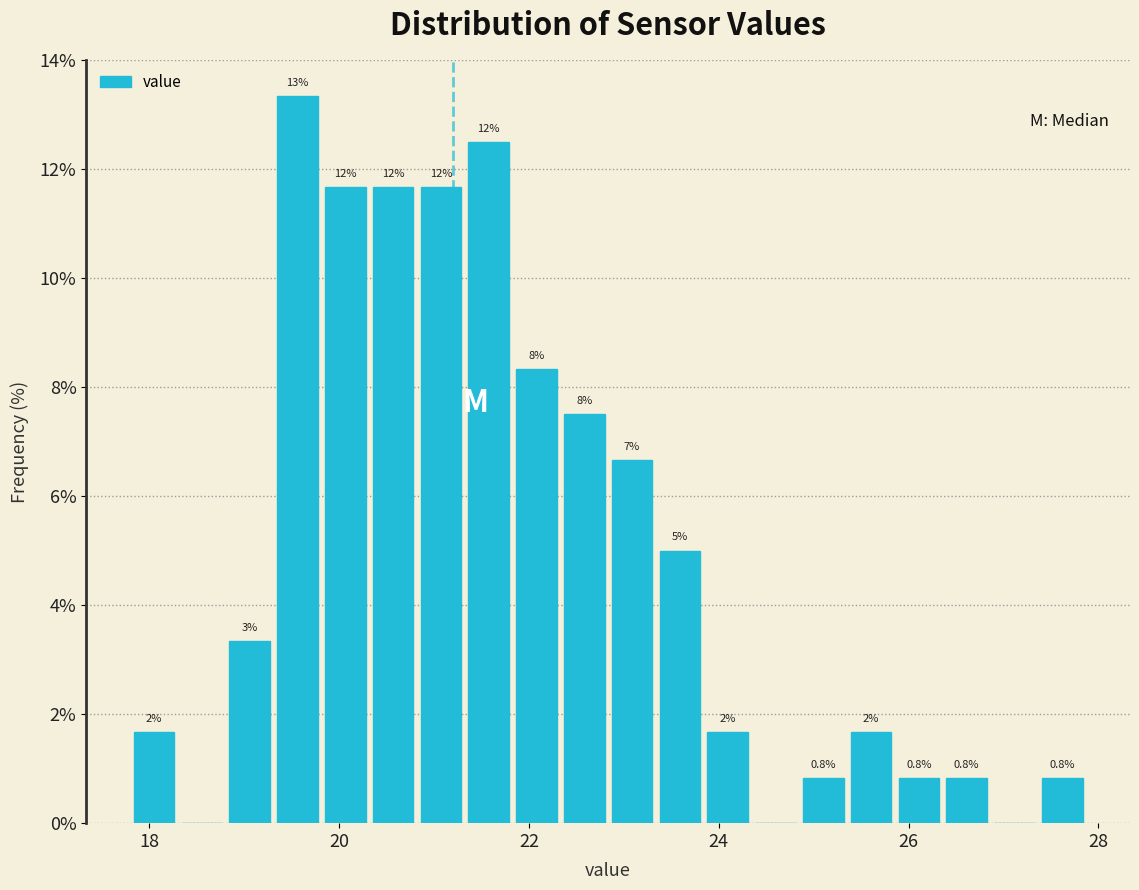

Around what value on the x-axis is the tallest bar? Give the approximate position of its centre, as read against the axis.

19.6